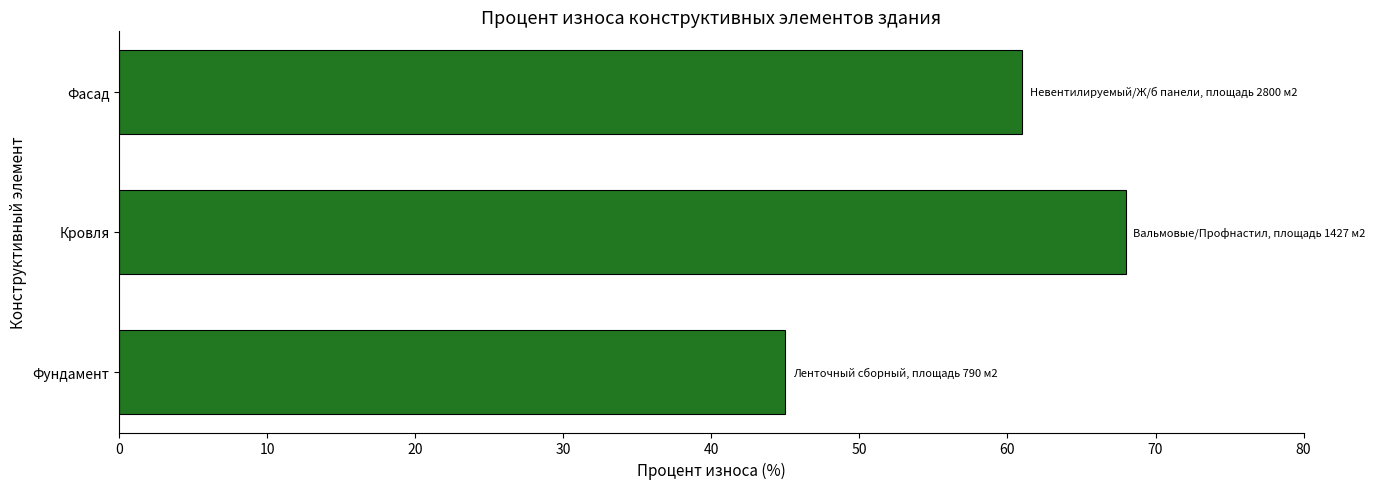

Rank the categories by value from highest to lowest.

Кровля, Фасад, Фундамент